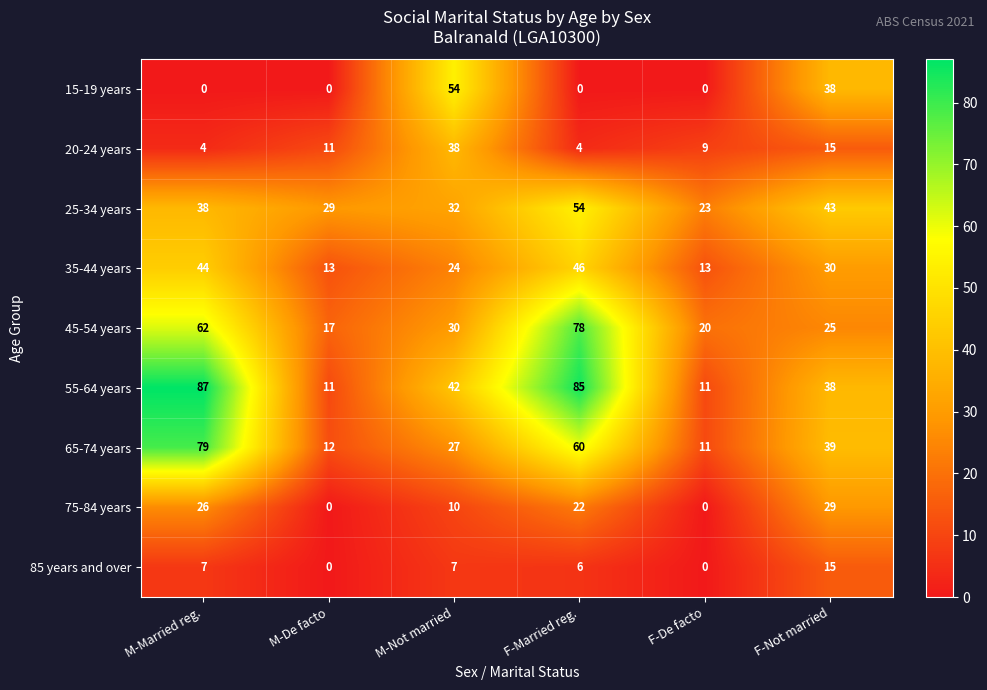

True or false: 65-74 years has a value of 60 at F-Married reg..

True